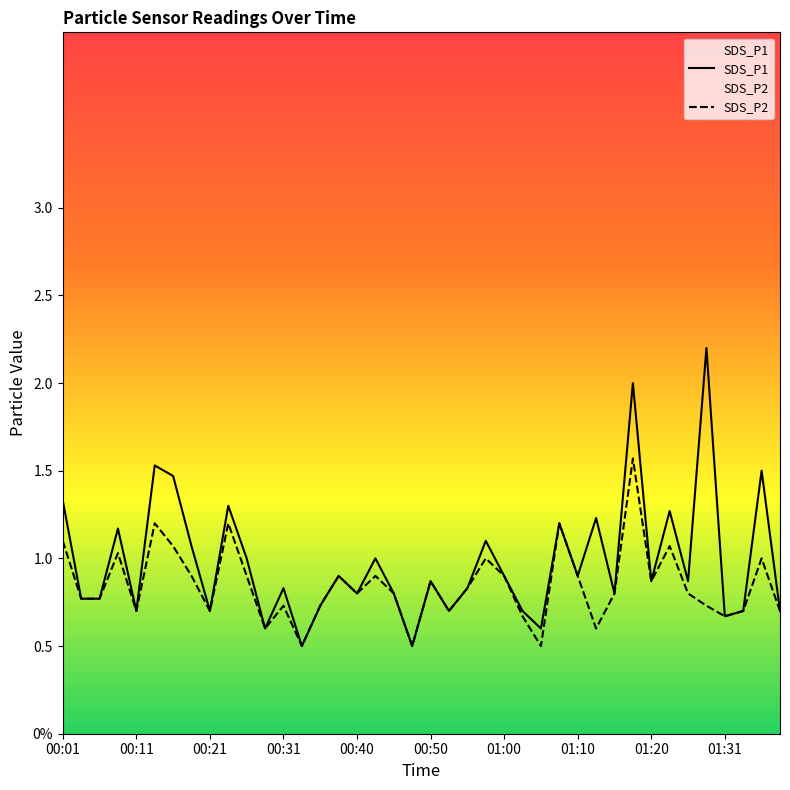

Between 36 and 18, which is larger?

18